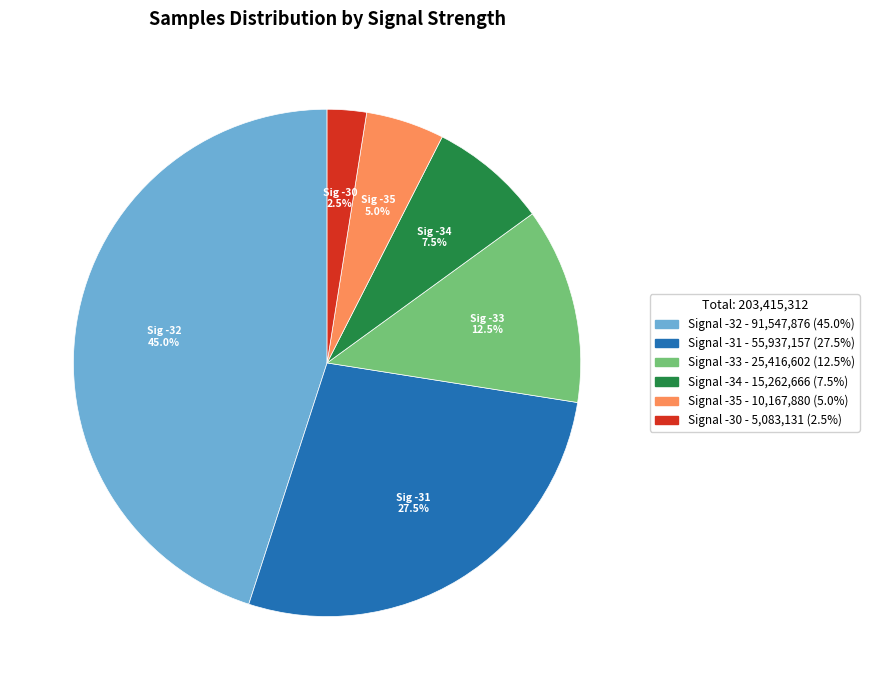

Does any single category account for the majority?

No